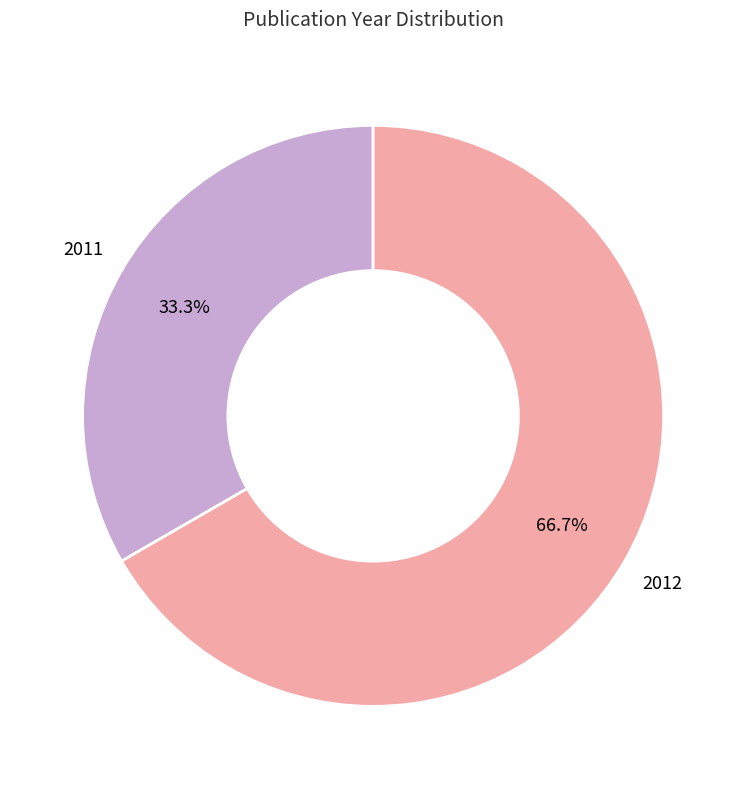

How many segments does this pie chart have?

2